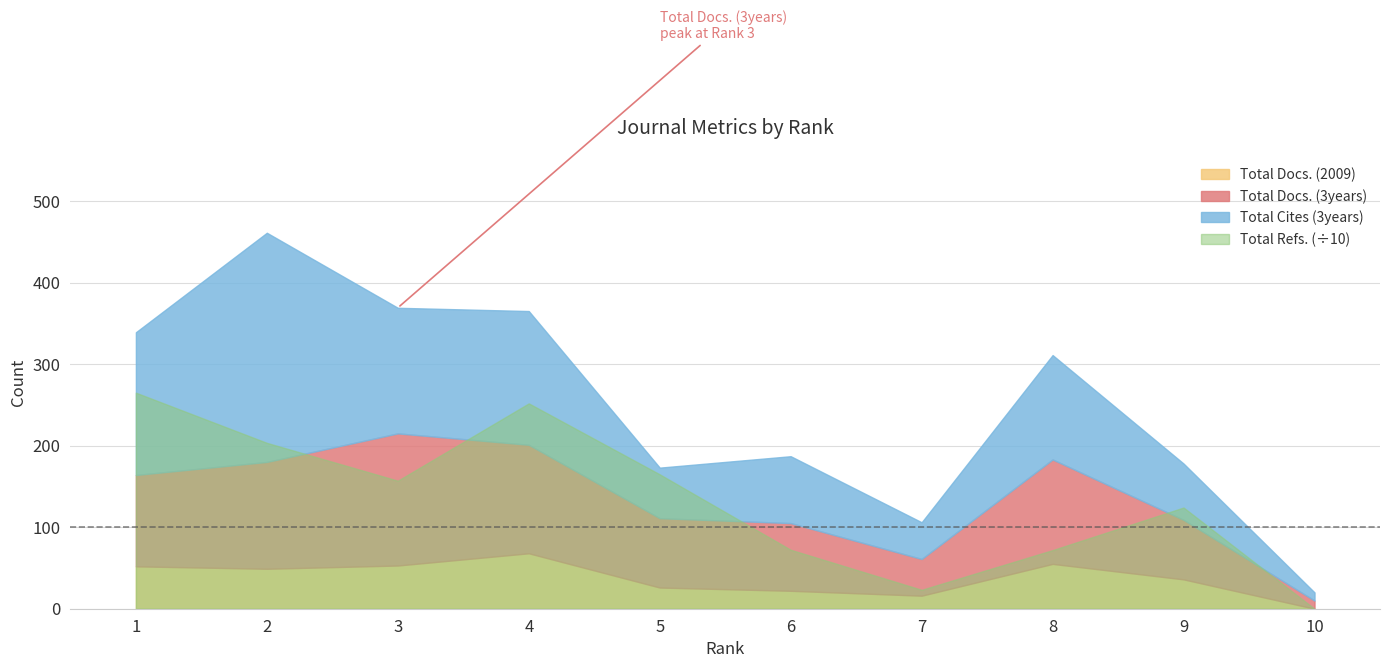

True or false: Total Cites (3years) and Total Docs. (2009) intersect in this chart.

False